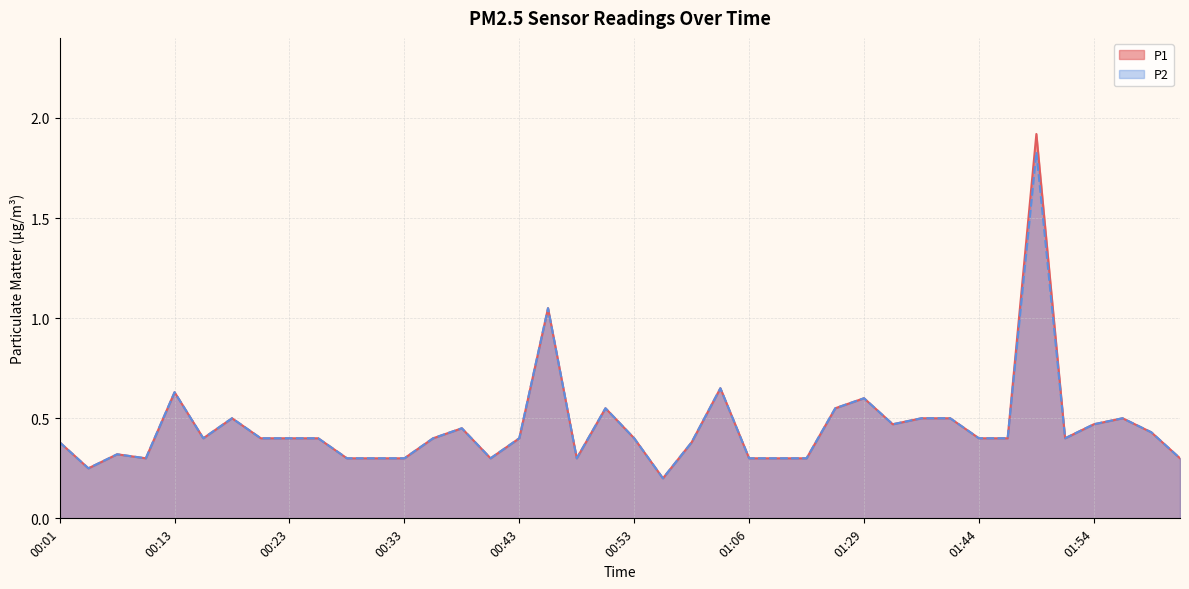

Does the chart have visible grid lines?

Yes